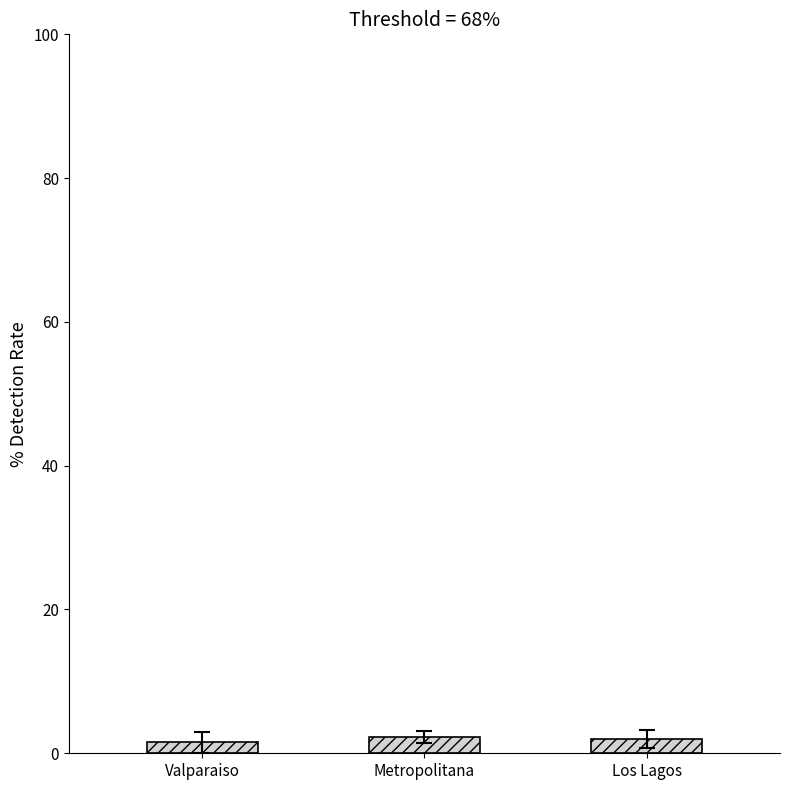

Are the bars grouped side by side (vs. stacked)?

No